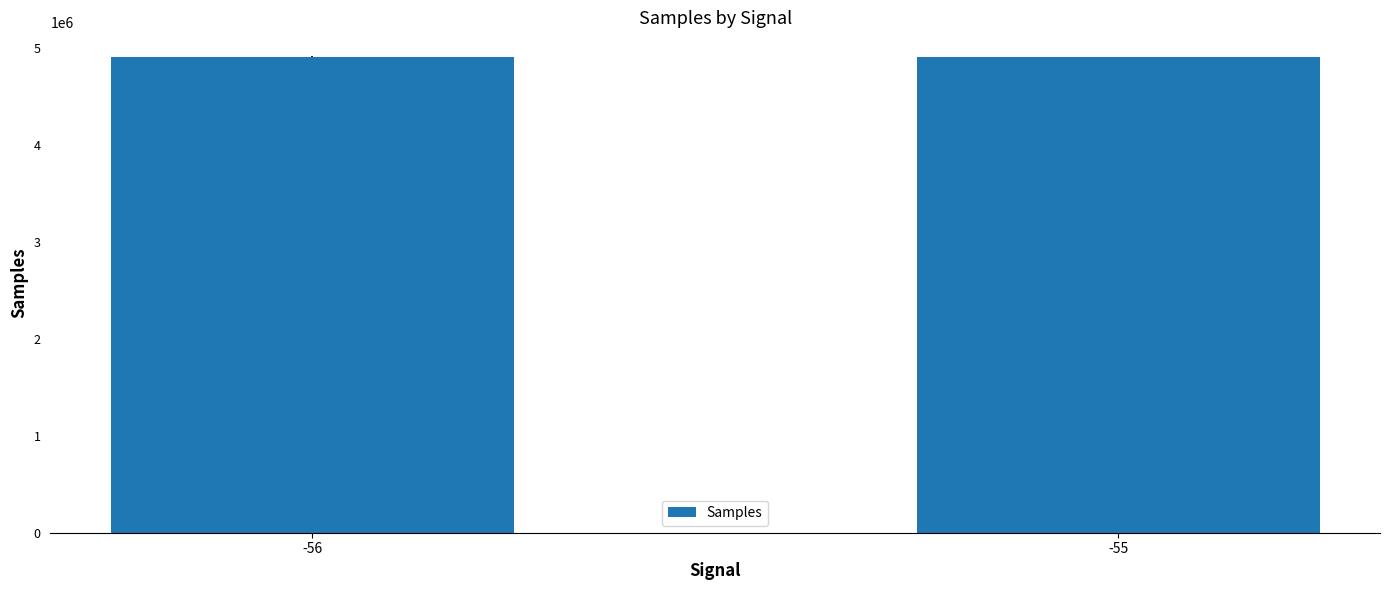

What is the value of the 1st bar from the left?

4914417.4